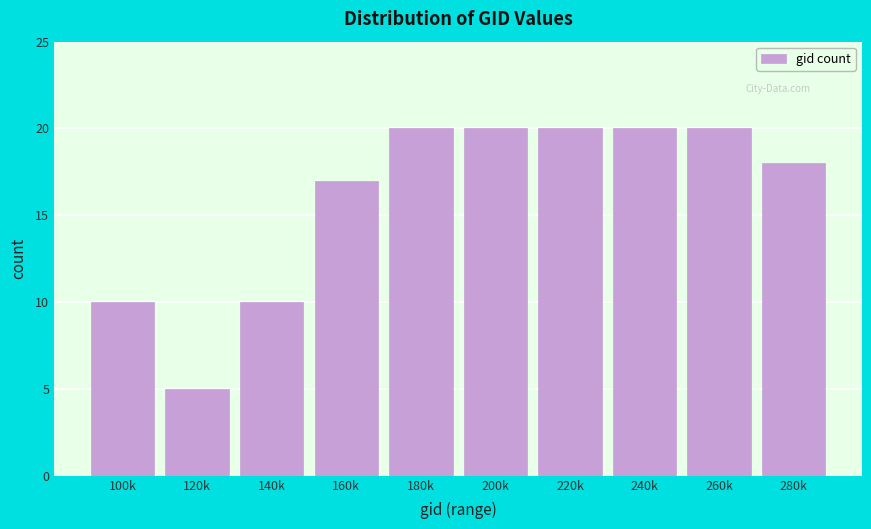

Reading left to right, extract all data points from this chart.

100k=10	120k=5	140k=10	160k=17	180k=20	200k=20	220k=20	240k=20	260k=20	280k=18